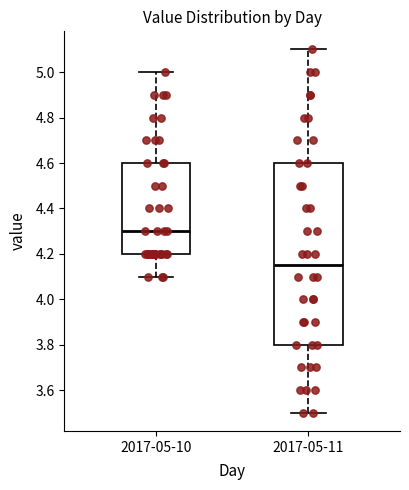

Which box's median line is the lowest?

2017-05-11